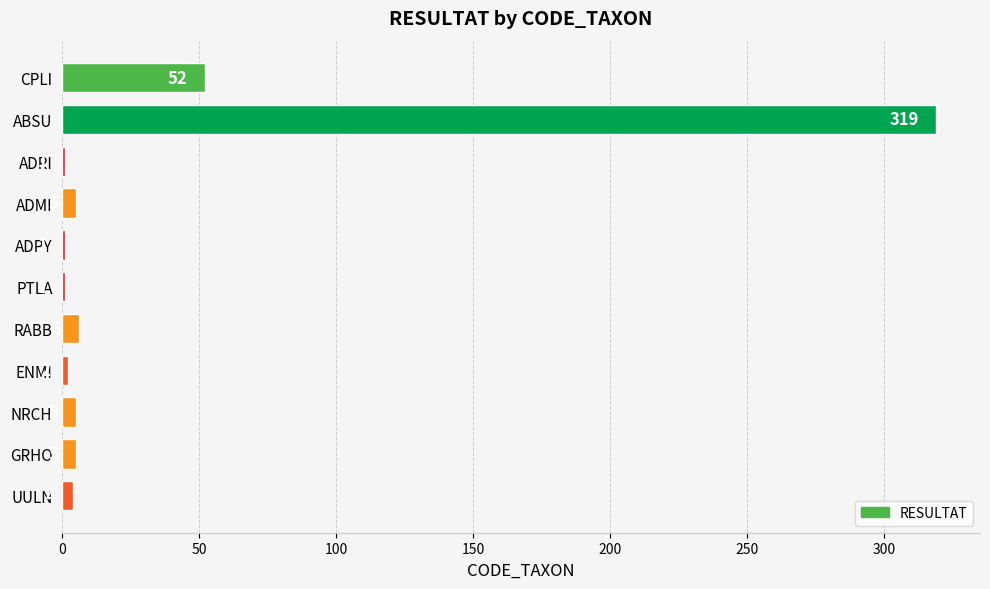

What is the maximum value shown in the chart?

319